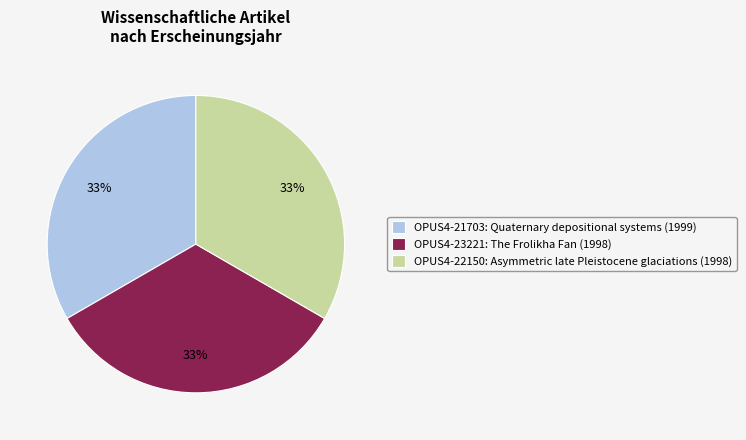

Approximately how many times larger is the value at OPUS4-23221: The Frolikha Fan (1998) compared to OPUS4-21703: Quaternary depositional systems (1999)?

1.0